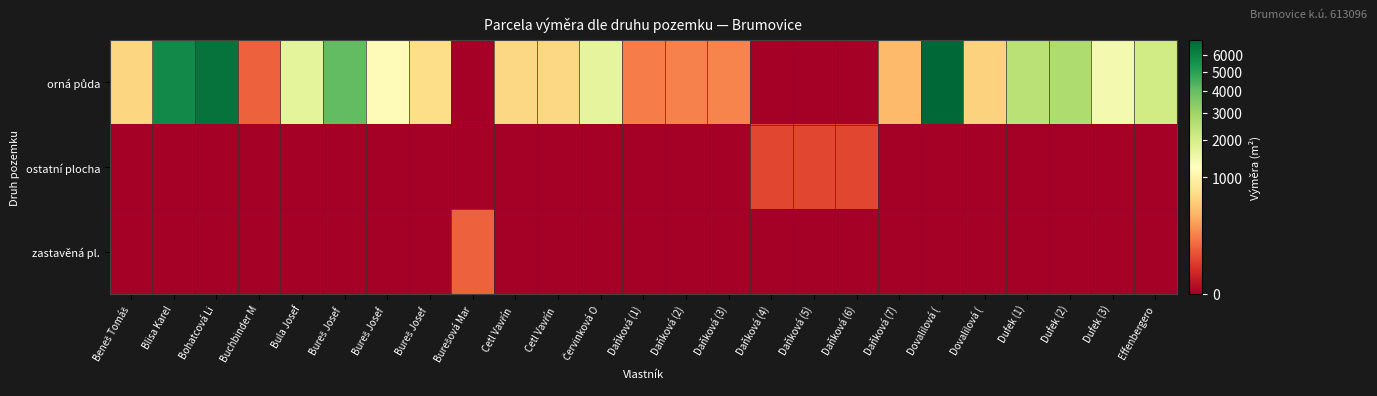

Which series has the widest spread of values?

orná půda